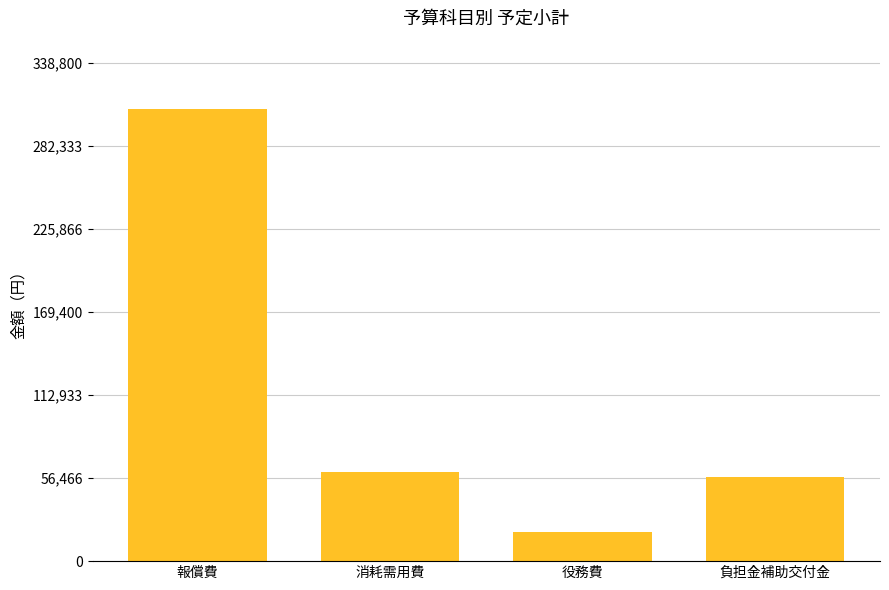

What is the minimum value shown in the chart?

19685